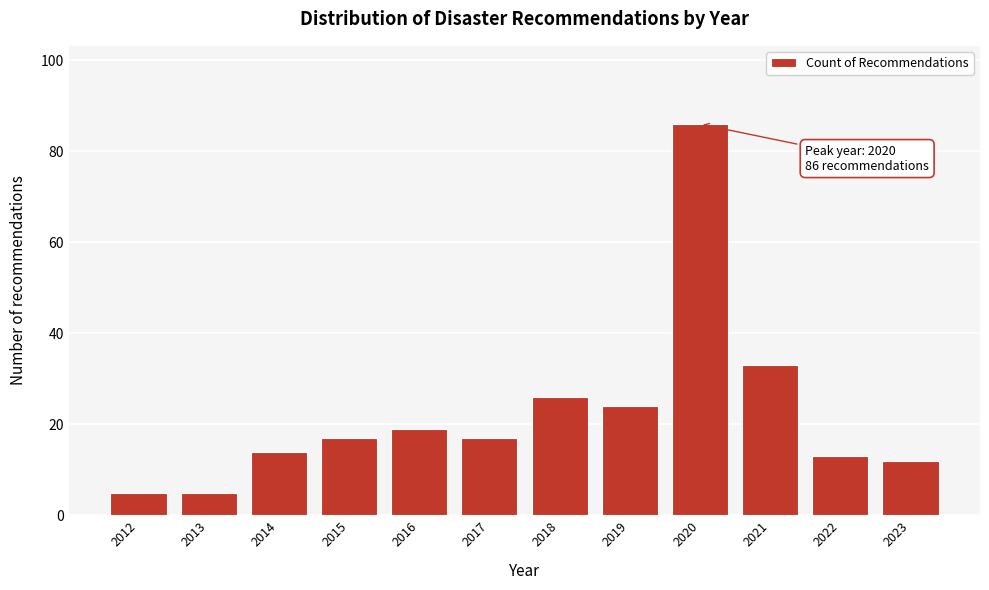

Reading left to right, extract all data points from this chart.

5	5	14	17	19	17	26	24	86	33	13	12